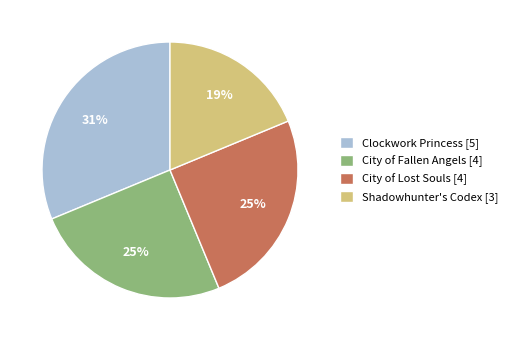

What percentage is the City of Lost Souls slice, to the nearest percent?

25%